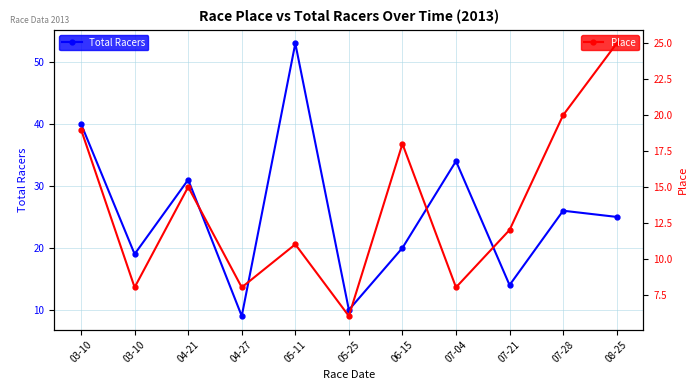

Rank the categories by Total Racers value from highest to lowest.

05-11, 03-10, 07-04, 04-21, 07-28, 08-25, 06-15, 03-10, 07-21, 05-25, 04-27